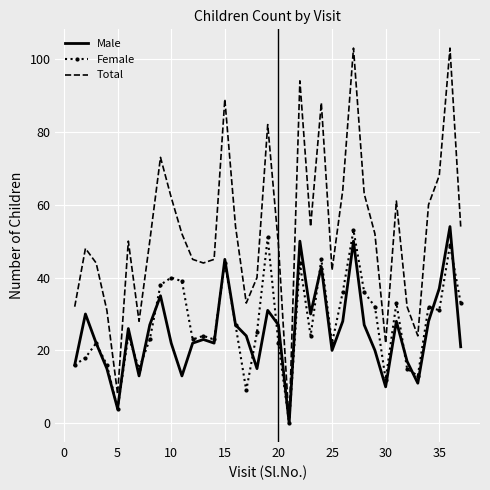

What is the greatest value displayed?

103